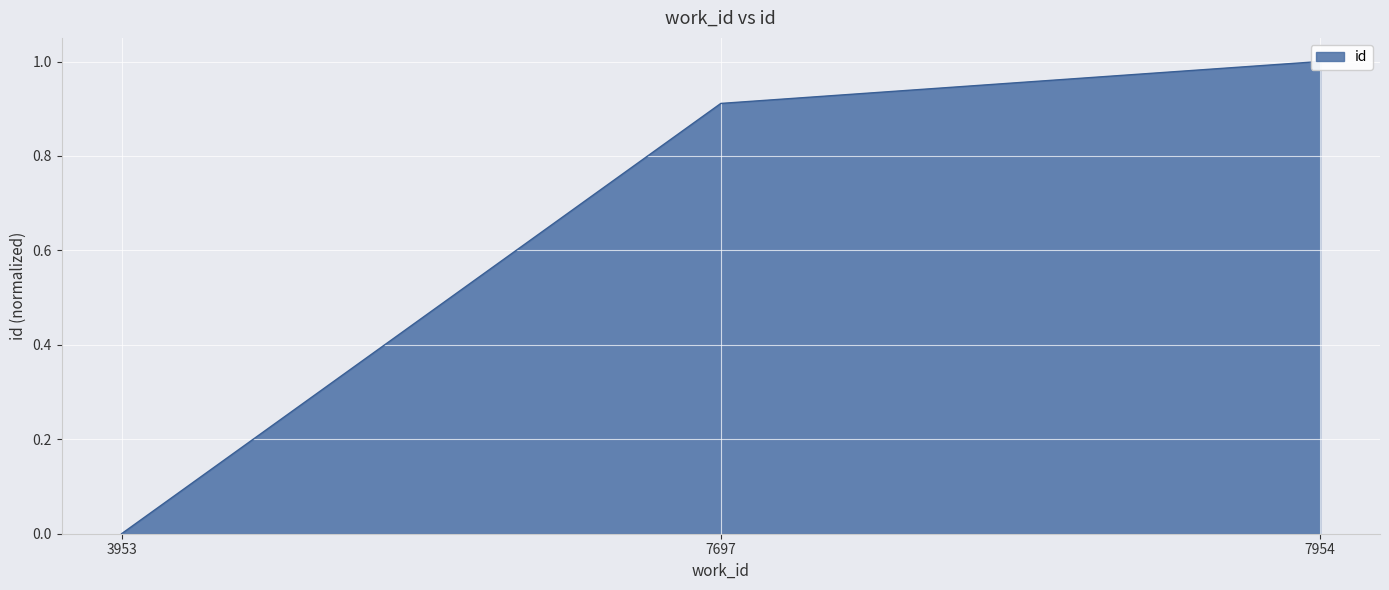

Is it true that the value at 3953 is 0.0?

True